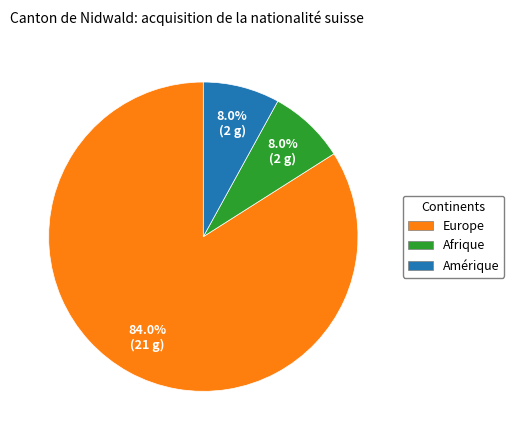

Is the sum of Afrique and Europe greater than half?

Yes